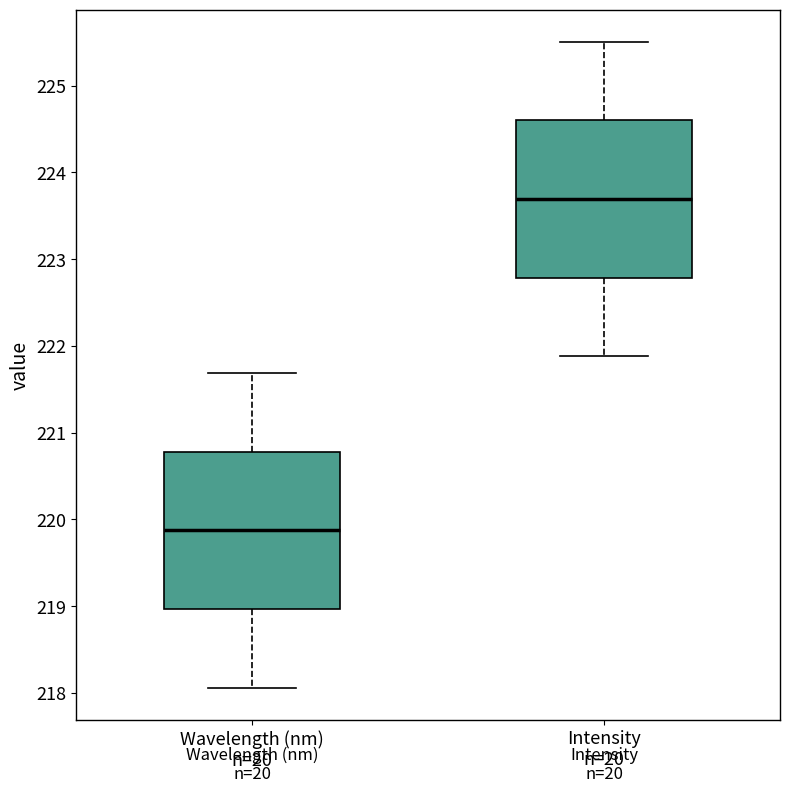

Reading left to right, read every box against the y-axis: the position of its median line, the range the box covers, and the ends of its whiskers. The values are not printed on the chart, so give them approximately, as read against the axis.

Wavelength (nm) n=20: median 219.9, box 219.0 to 220.8, whiskers 218.1 to 221.7
Intensity n=20: median 223.7, box 222.8 to 224.6, whiskers 221.9 to 225.5